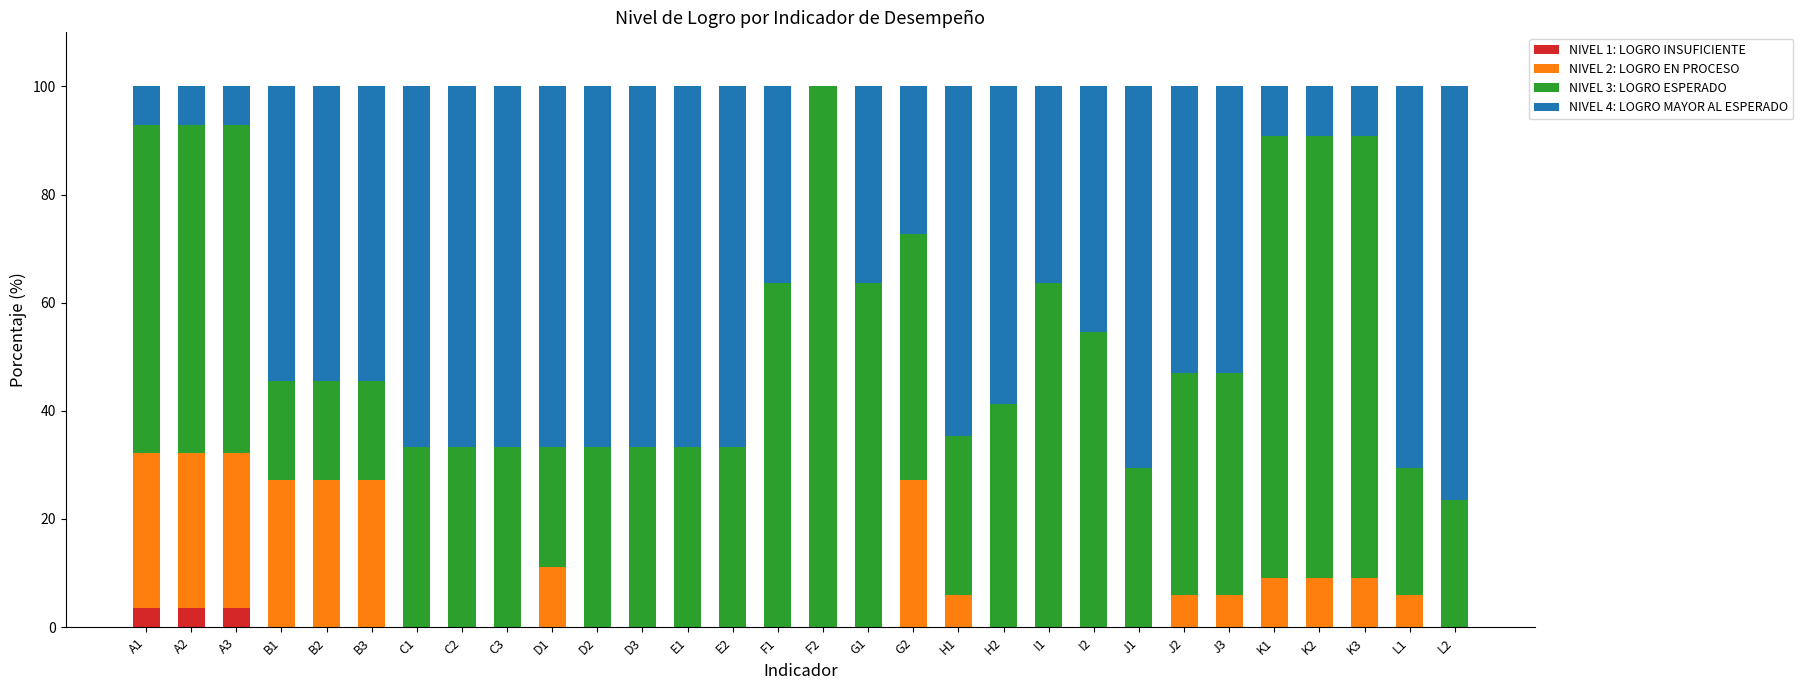

What are all the series names shown in the legend?

NIVEL 1: LOGRO INSUFICIENTE, NIVEL 2: LOGRO EN PROCESO, NIVEL 3: LOGRO ESPERADO, NIVEL 4: LOGRO MAYOR AL ESPERADO